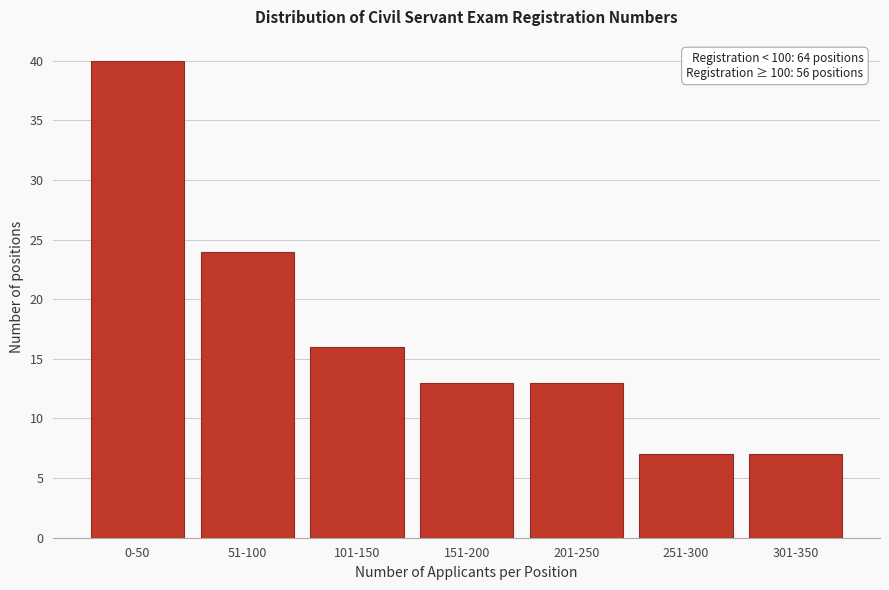

Reading left to right, what are all the values shown in this chart?

40	24	16	13	13	7	7